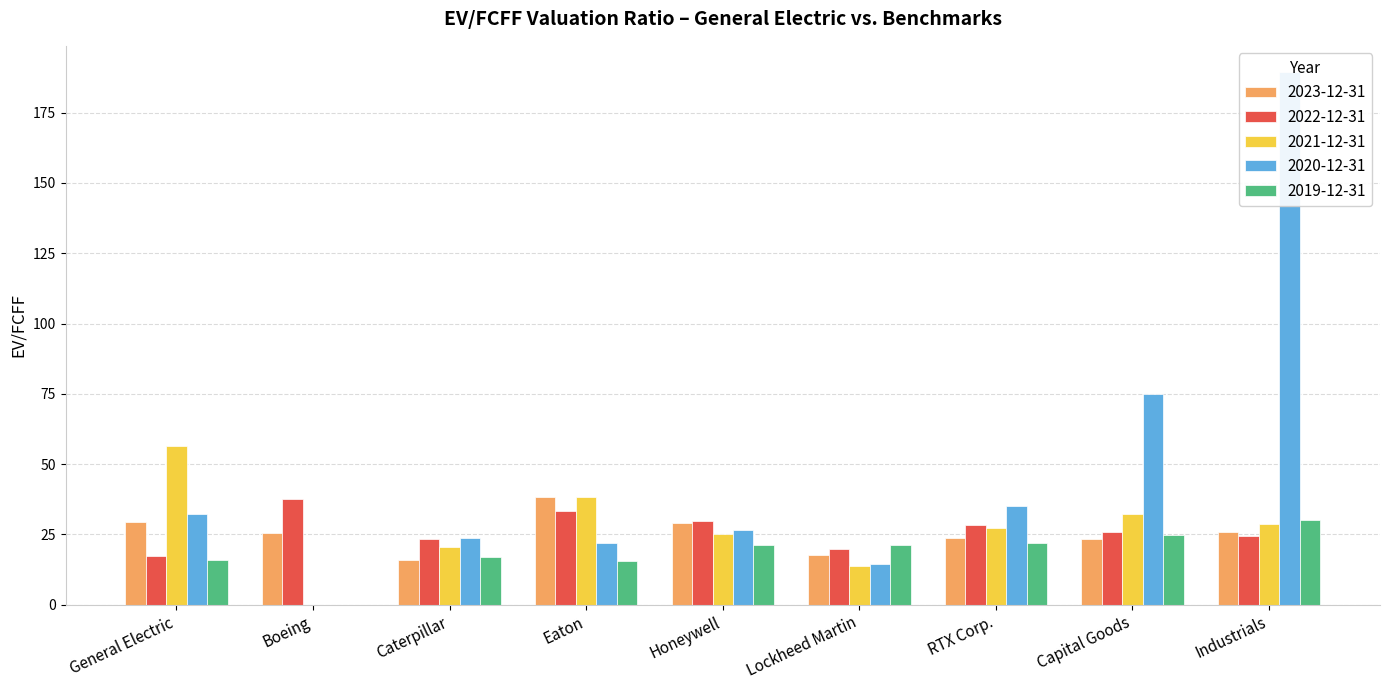

Where does the 2021-12-31 series first go above 27?

General Electric